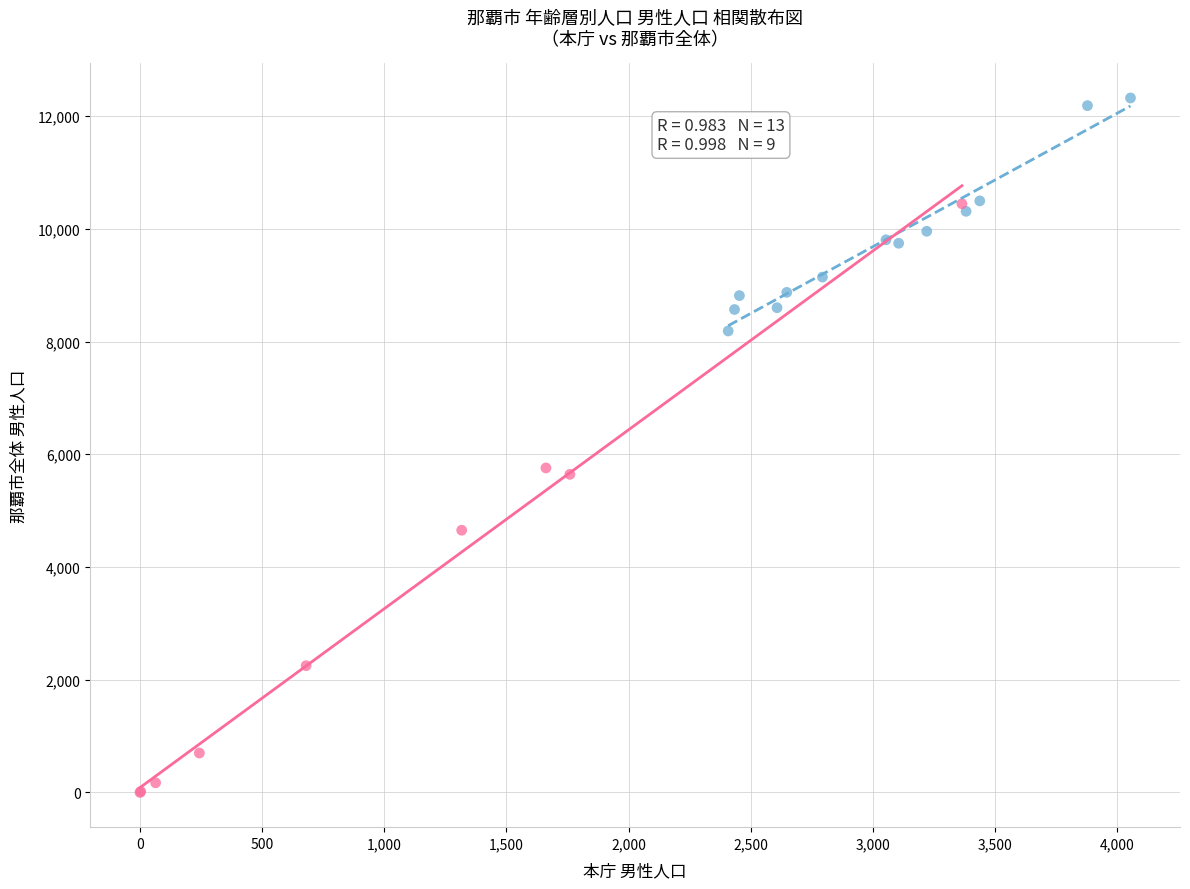

Which series reaches the maximum Y coordinate?

生産年齢・年少 (0～64歳)